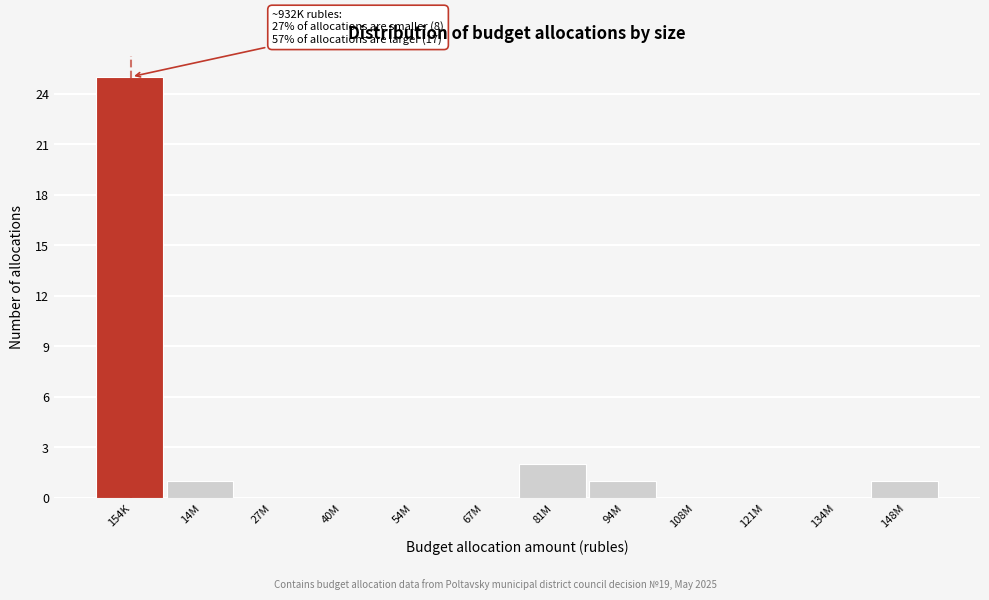

Reading right to left, list all the values displayed in this chart.

148M=1	134M=0	121M=0	108M=0	94M=1	81M=2	67M=0	54M=0	40M=0	27M=0	14M=1	154K=25